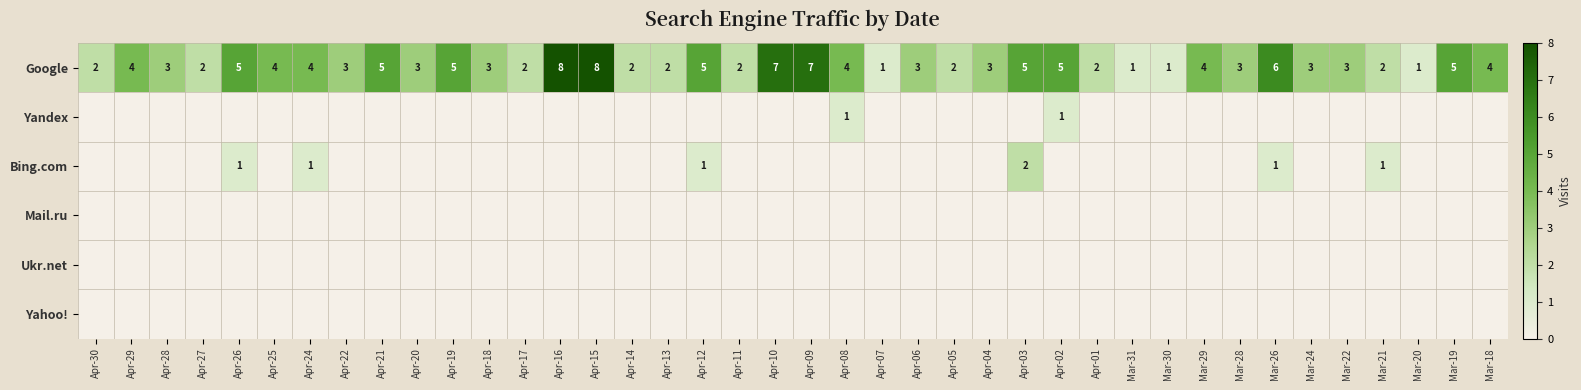

True or false: Google has a value of 1 at Mar-20.

True